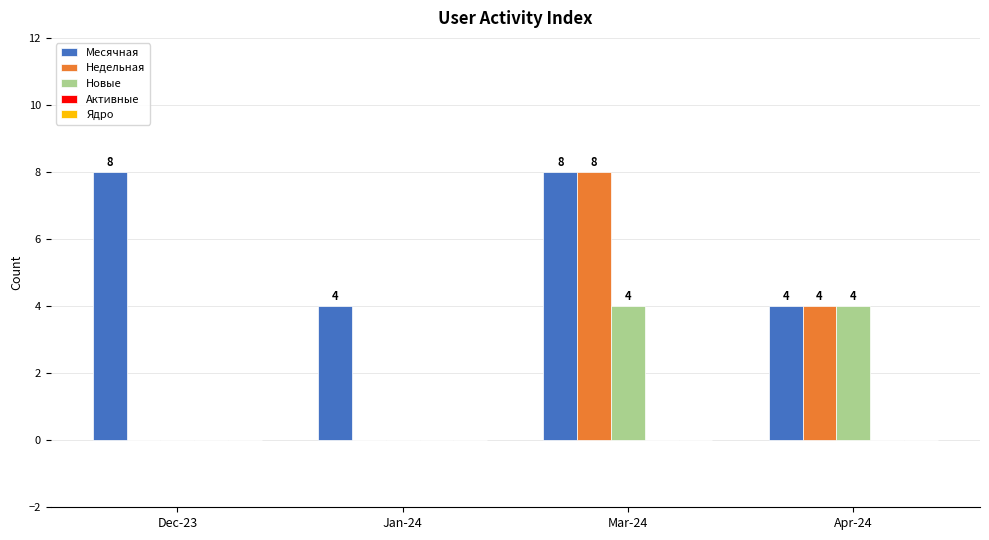

Between Jan-24 and Mar-24, which series saw the biggest shift?

Недельная